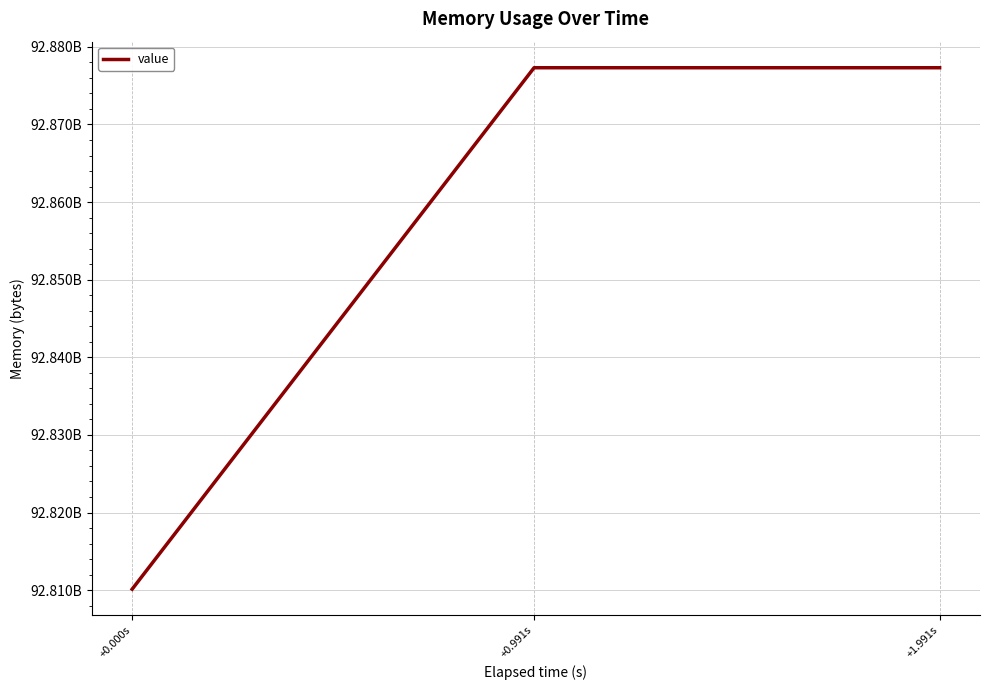

Is this an area chart (filled region under the line)?

No